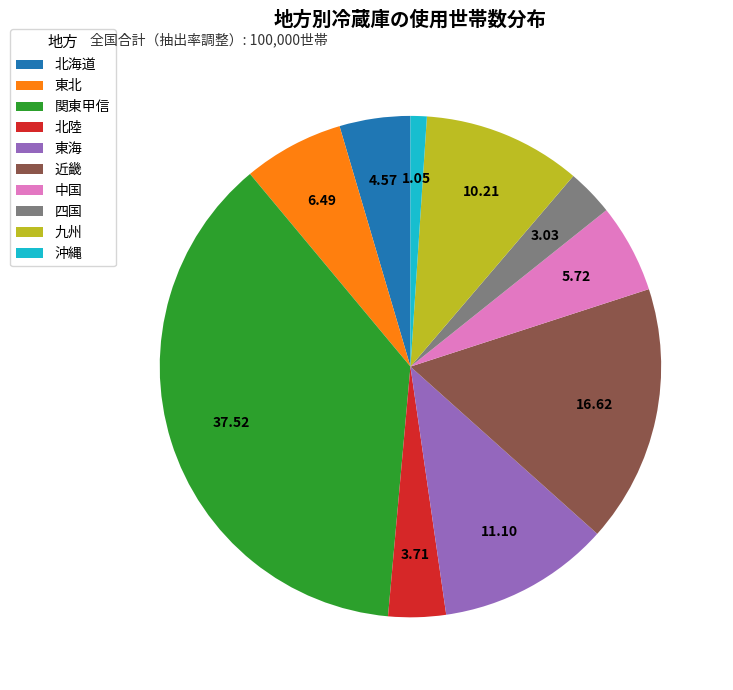

Which has a higher value, 東北 or 北海道?

東北